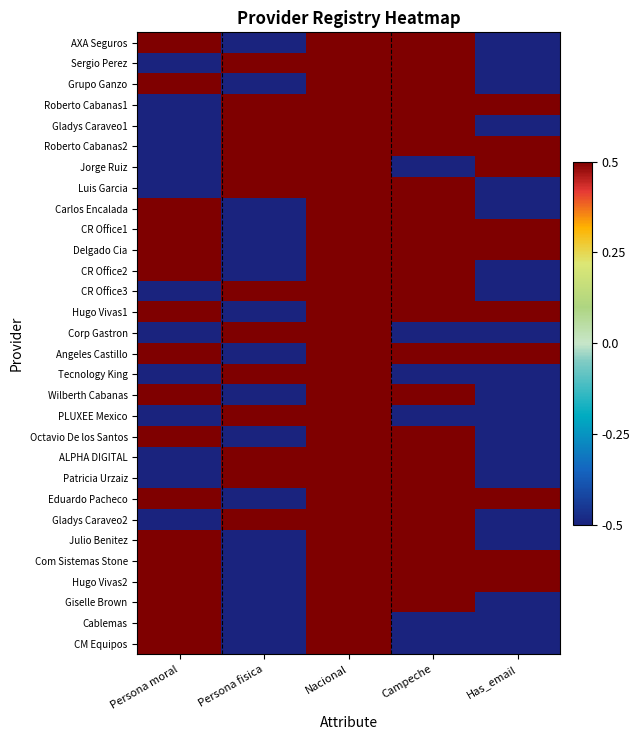

Reading right to left, transcribe all the data shown in this chart.

AXA Seguros: Has_email=-0.5	Campeche=0.5	Nacional=0.5	Persona fisica=-0.5	Persona moral=0.5
Sergio Perez: Has_email=-0.5	Campeche=0.5	Nacional=0.5	Persona fisica=0.5	Persona moral=-0.5
Grupo Ganzo: Has_email=-0.5	Campeche=0.5	Nacional=0.5	Persona fisica=-0.5	Persona moral=0.5
Roberto Cabanas1: Has_email=0.5	Campeche=0.5	Nacional=0.5	Persona fisica=0.5	Persona moral=-0.5
Gladys Caraveo1: Has_email=-0.5	Campeche=0.5	Nacional=0.5	Persona fisica=0.5	Persona moral=-0.5
Roberto Cabanas2: Has_email=0.5	Campeche=0.5	Nacional=0.5	Persona fisica=0.5	Persona moral=-0.5
Jorge Ruiz: Has_email=0.5	Campeche=-0.5	Nacional=0.5	Persona fisica=0.5	Persona moral=-0.5
Luis Garcia: Has_email=-0.5	Campeche=0.5	Nacional=0.5	Persona fisica=0.5	Persona moral=-0.5
Carlos Encalada: Has_email=-0.5	Campeche=0.5	Nacional=0.5	Persona fisica=-0.5	Persona moral=0.5
CR Office1: Has_email=0.5	Campeche=0.5	Nacional=0.5	Persona fisica=-0.5	Persona moral=0.5
Delgado Cia: Has_email=0.5	Campeche=0.5	Nacional=0.5	Persona fisica=-0.5	Persona moral=0.5
CR Office2: Has_email=-0.5	Campeche=0.5	Nacional=0.5	Persona fisica=-0.5	Persona moral=0.5
CR Office3: Has_email=-0.5	Campeche=0.5	Nacional=0.5	Persona fisica=0.5	Persona moral=-0.5
Hugo Vivas1: Has_email=0.5	Campeche=0.5	Nacional=0.5	Persona fisica=-0.5	Persona moral=0.5
Corp Gastron: Has_email=-0.5	Campeche=-0.5	Nacional=0.5	Persona fisica=0.5	Persona moral=-0.5
Angeles Castillo: Has_email=0.5	Campeche=0.5	Nacional=0.5	Persona fisica=-0.5	Persona moral=0.5
Tecnology King: Has_email=-0.5	Campeche=-0.5	Nacional=0.5	Persona fisica=0.5	Persona moral=-0.5
Wilberth Cabanas: Has_email=-0.5	Campeche=0.5	Nacional=0.5	Persona fisica=-0.5	Persona moral=0.5
PLUXEE Mexico: Has_email=-0.5	Campeche=-0.5	Nacional=0.5	Persona fisica=0.5	Persona moral=-0.5
Octavio De los Santos: Has_email=-0.5	Campeche=0.5	Nacional=0.5	Persona fisica=-0.5	Persona moral=0.5
ALPHA DIGITAL: Has_email=-0.5	Campeche=0.5	Nacional=0.5	Persona fisica=0.5	Persona moral=-0.5
Patricia Urzaiz: Has_email=-0.5	Campeche=0.5	Nacional=0.5	Persona fisica=0.5	Persona moral=-0.5
Eduardo Pacheco: Has_email=0.5	Campeche=0.5	Nacional=0.5	Persona fisica=-0.5	Persona moral=0.5
Gladys Caraveo2: Has_email=-0.5	Campeche=0.5	Nacional=0.5	Persona fisica=0.5	Persona moral=-0.5
Julio Benitez: Has_email=-0.5	Campeche=0.5	Nacional=0.5	Persona fisica=-0.5	Persona moral=0.5
Com Sistemas Stone: Has_email=0.5	Campeche=0.5	Nacional=0.5	Persona fisica=-0.5	Persona moral=0.5
Hugo Vivas2: Has_email=0.5	Campeche=0.5	Nacional=0.5	Persona fisica=-0.5	Persona moral=0.5
Giselle Brown: Has_email=-0.5	Campeche=0.5	Nacional=0.5	Persona fisica=-0.5	Persona moral=0.5
Cablemas: Has_email=-0.5	Campeche=-0.5	Nacional=0.5	Persona fisica=-0.5	Persona moral=0.5
CM Equipos: Has_email=-0.5	Campeche=-0.5	Nacional=0.5	Persona fisica=-0.5	Persona moral=0.5